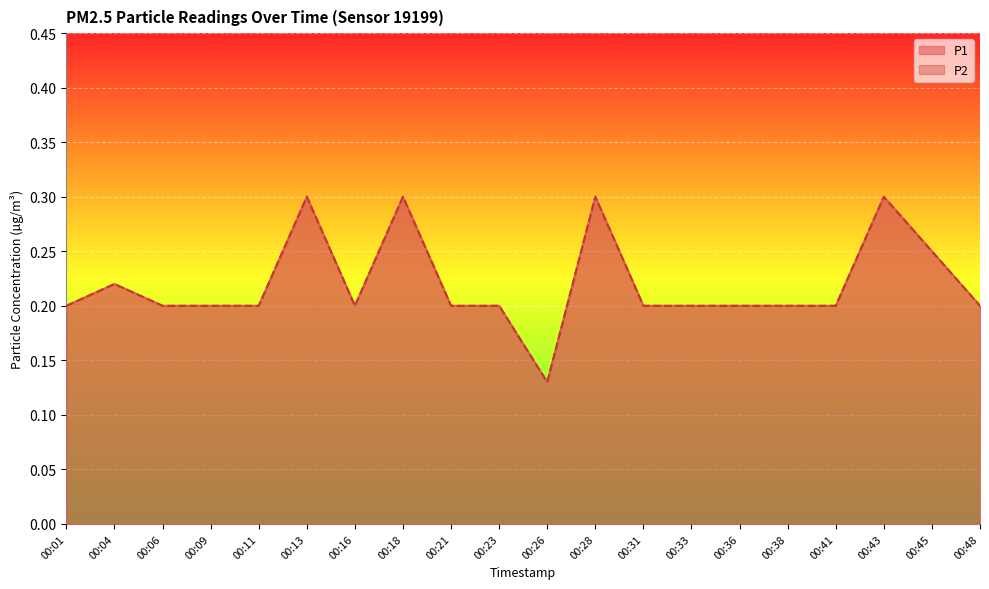

How many lines are shown in the chart?

2